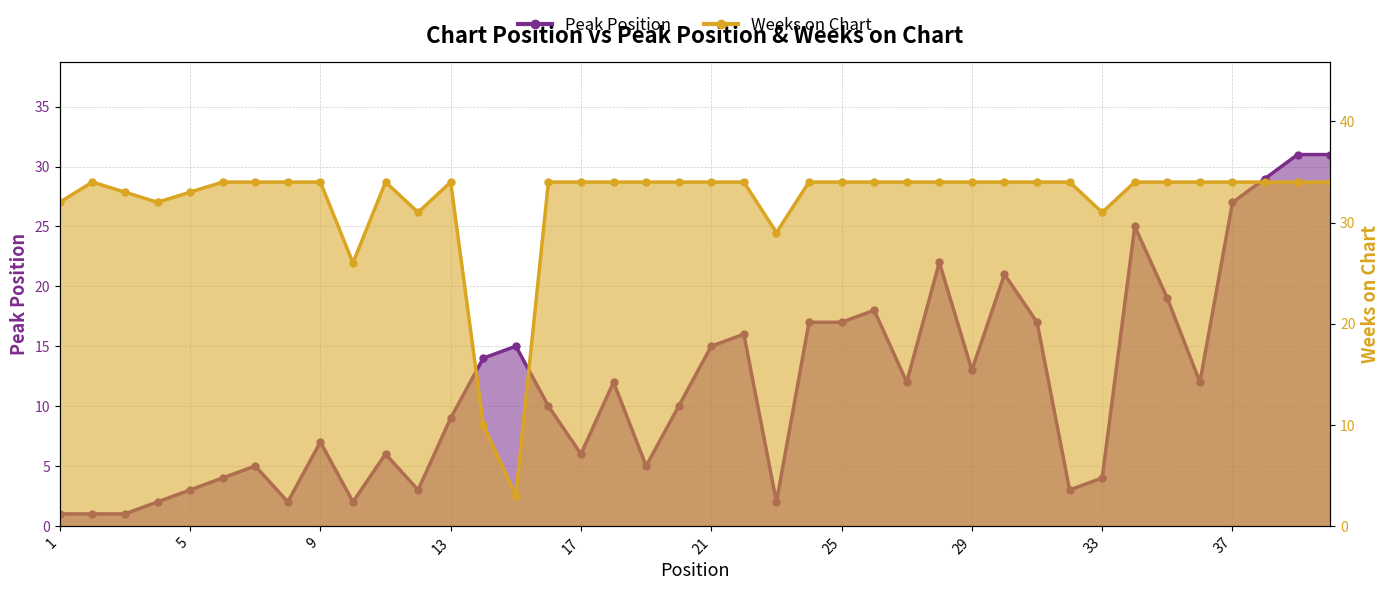

How many lines are shown in the chart?

2